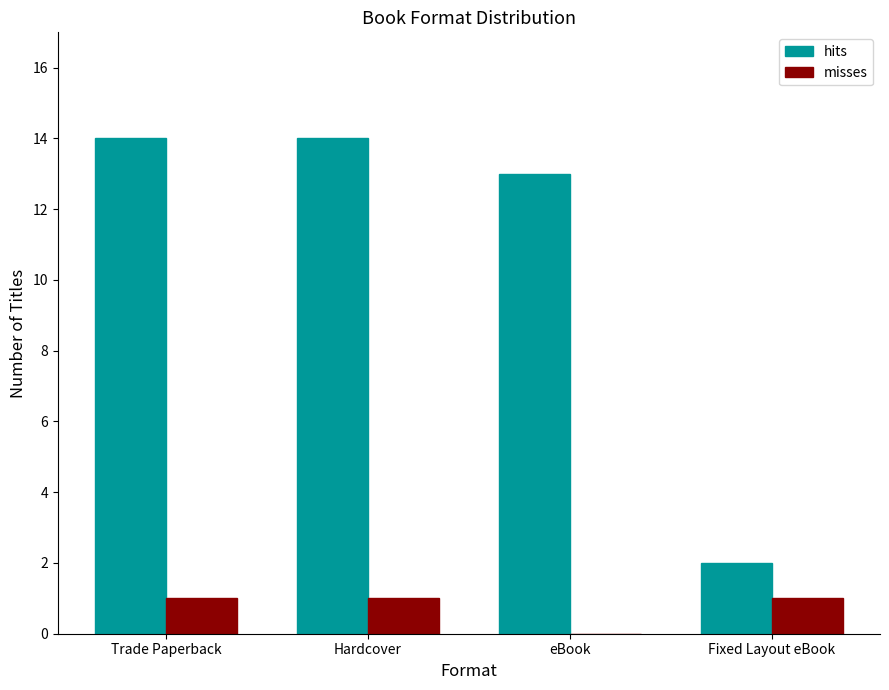

What is the sum of all hits values?

43